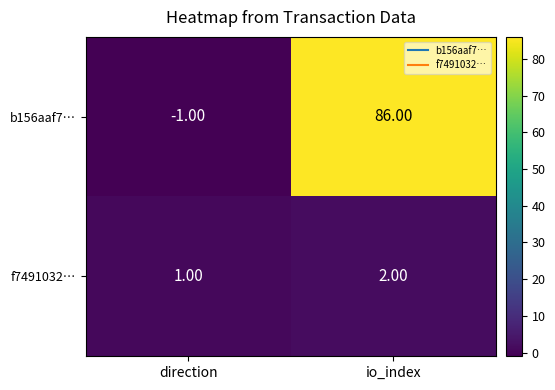

At which category is the sum across all series the highest?

io_index